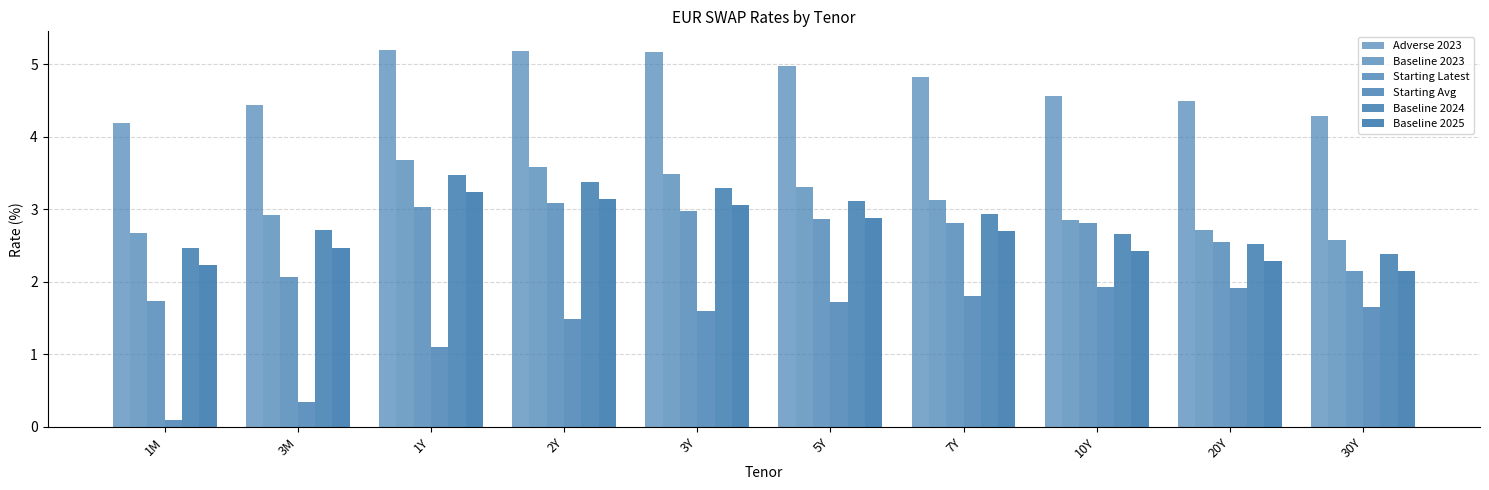

Which series has the largest range (max minus min)?

Starting Avg